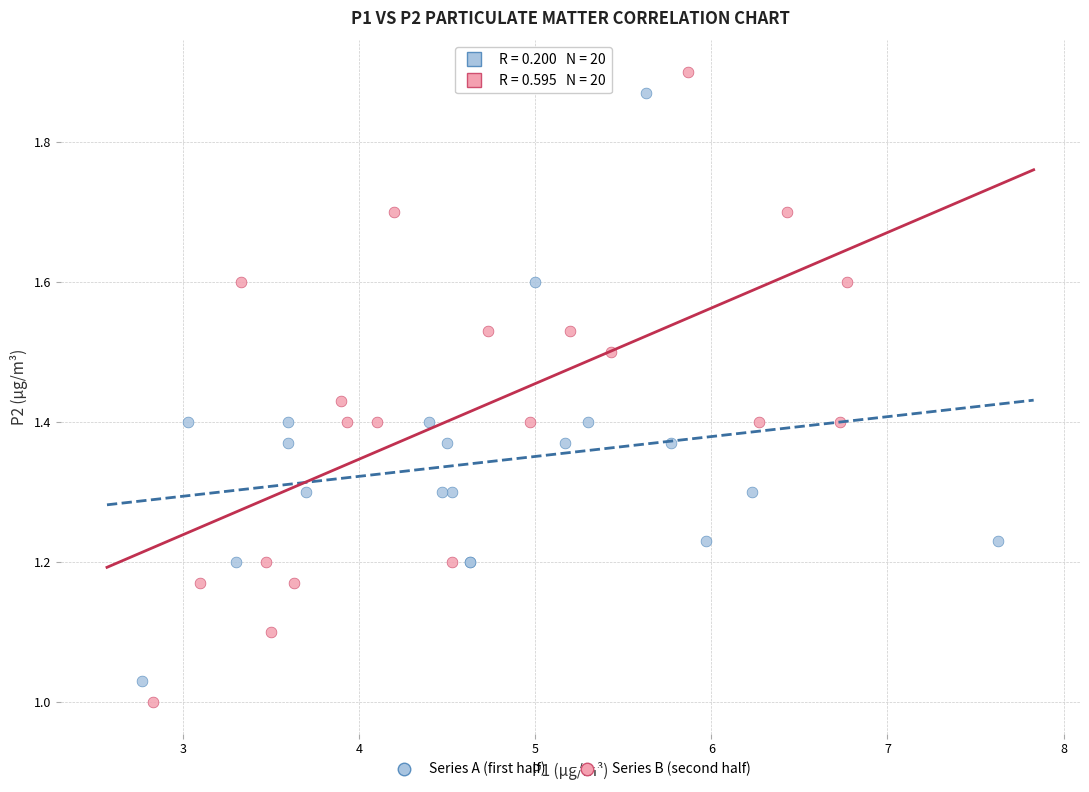

Which series has the widest spread of Y values?

Series B (second half)